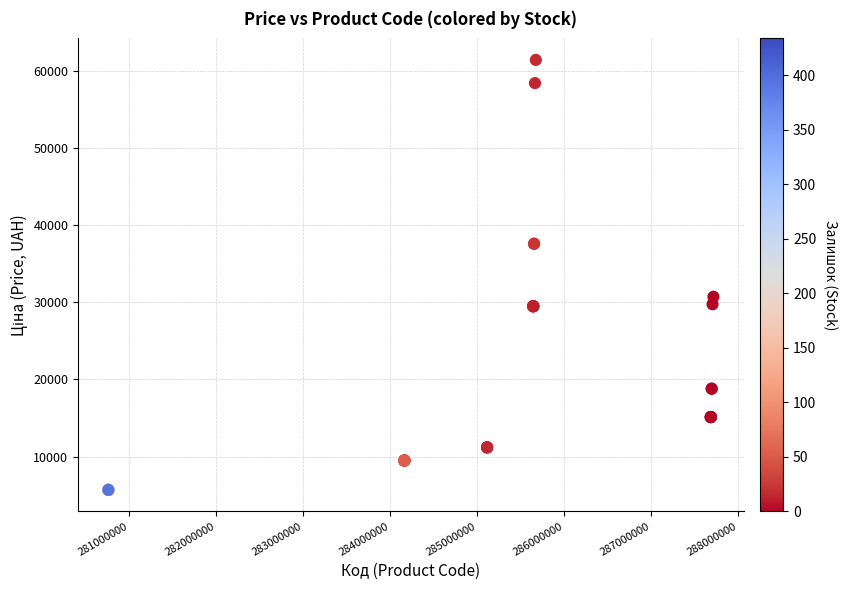

What Y value in the scatter plot is closest to 33554?

30717.1